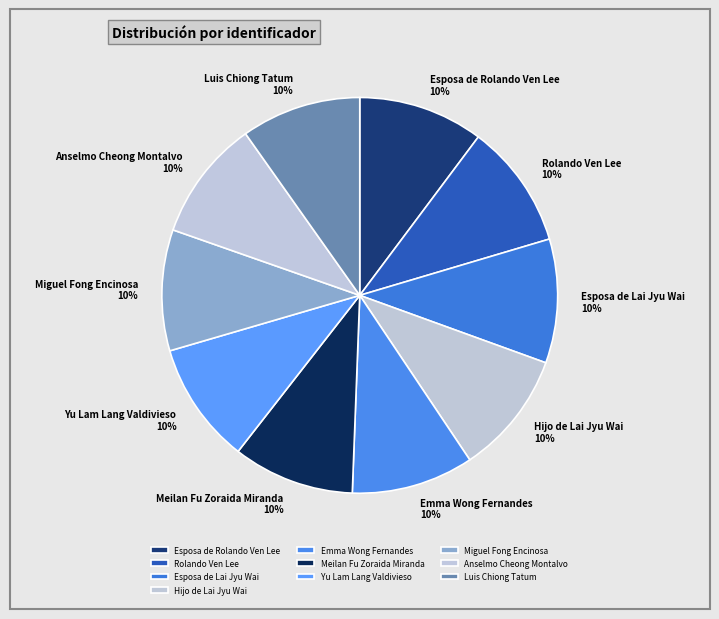

Approximately how many times larger is the value at Hijo de Lai Jyu Wai compared to Emma Wong Fernandes?

1.0